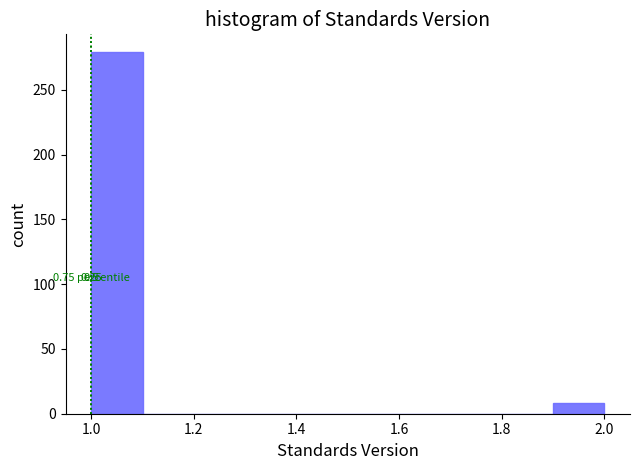

Over which range of the x-axis is the bar tallest?

1.0 to 1.1